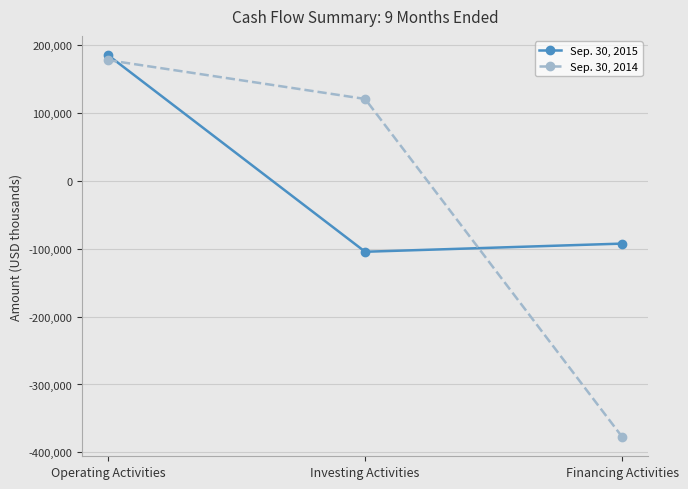

List the series in order of their peak value, highest first.

Sep. 30, 2015, Sep. 30, 2014